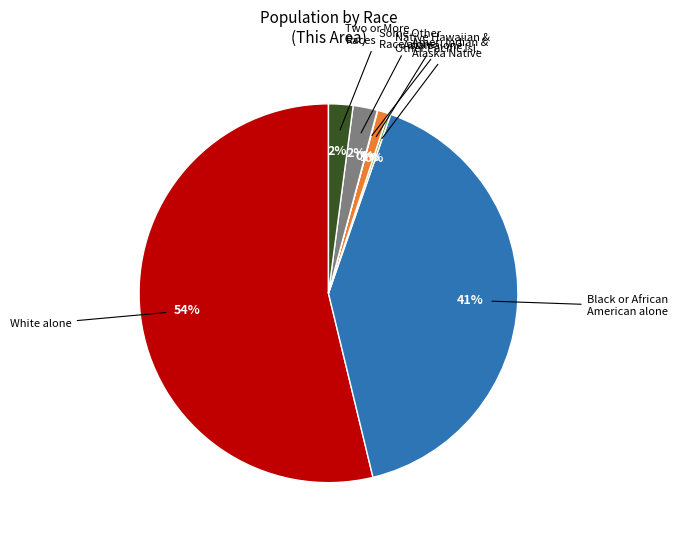

Is there any slice that represents more than half of the pie?

Yes